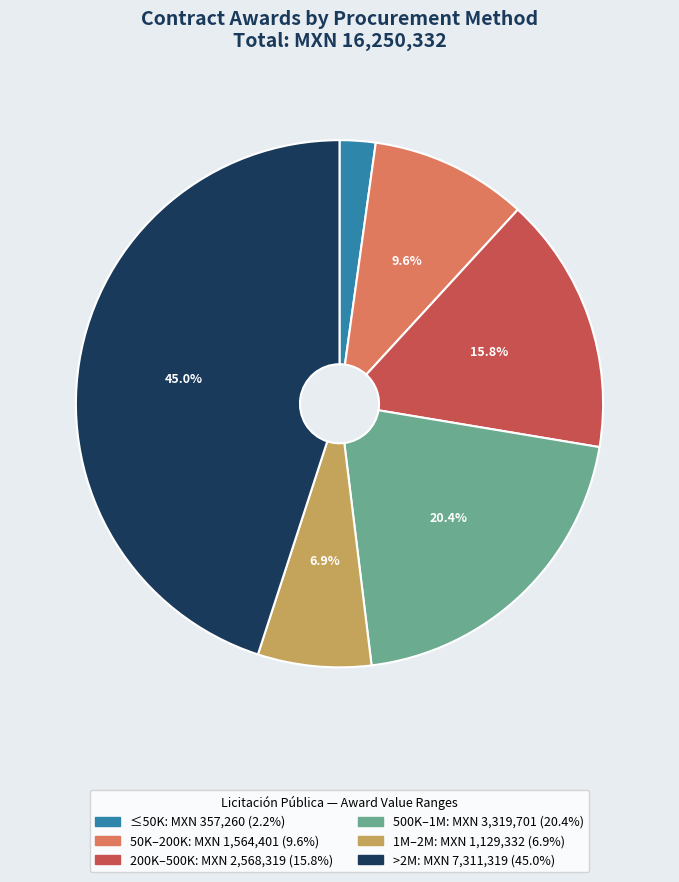

Is there a majority slice in this chart?

No